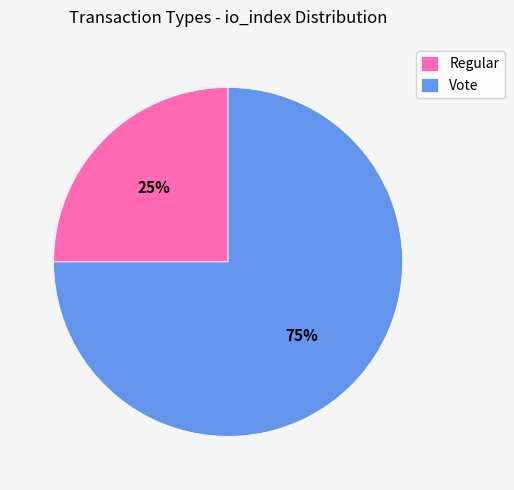

Do Vote and Regular together represent more than half of the pie?

Yes